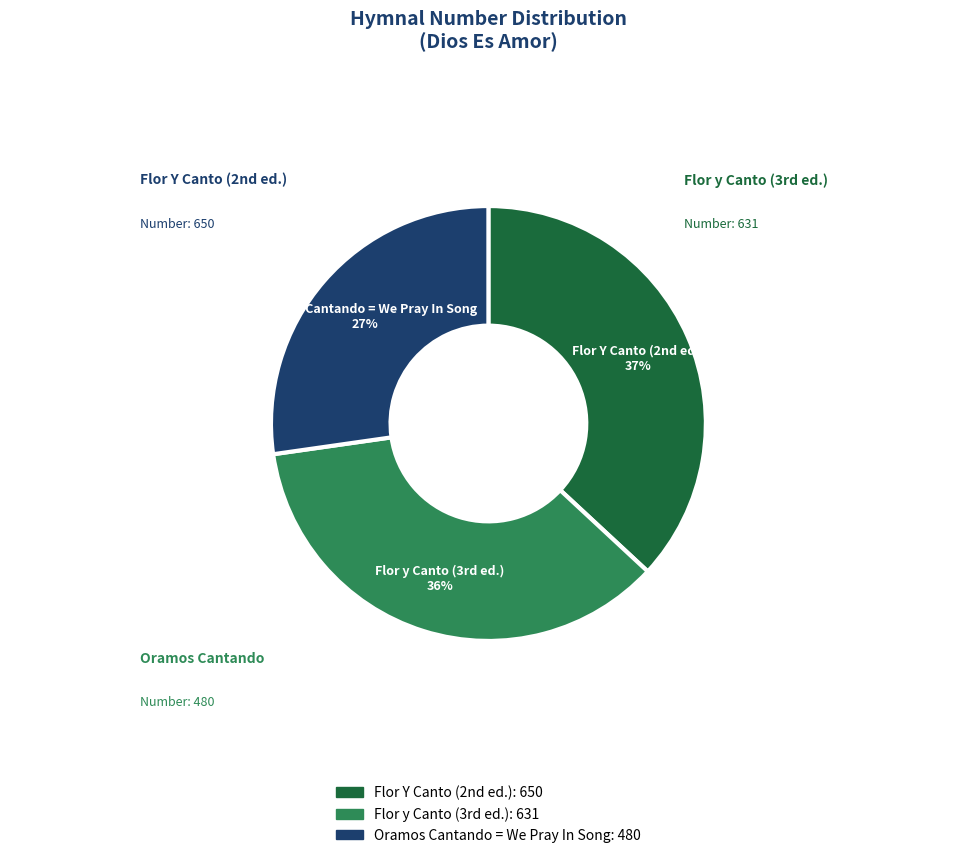

How many slices are in this pie chart?

3